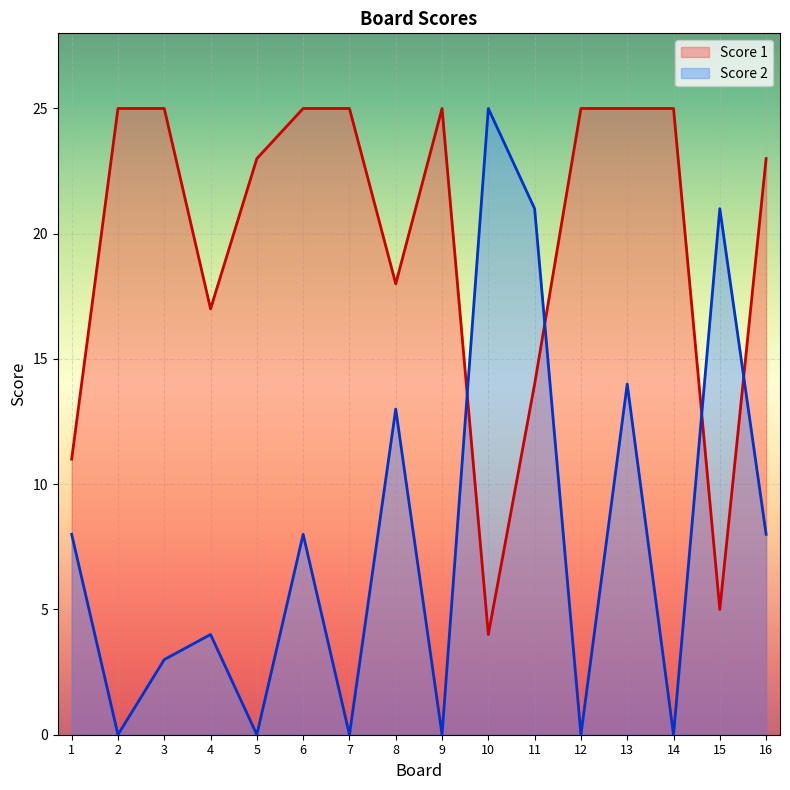

Reading right to left, list all the values displayed in this chart.

Score 1: 16=23	15=5	14=25	13=25	12=25	11=14	10=4	9=25	8=18	7=25	6=25	5=23	4=17	3=25	2=25	1=11
Score 2: 16=8	15=21	14=0	13=14	12=0	11=21	10=25	9=0	8=13	7=0	6=8	5=0	4=4	3=3	2=0	1=8